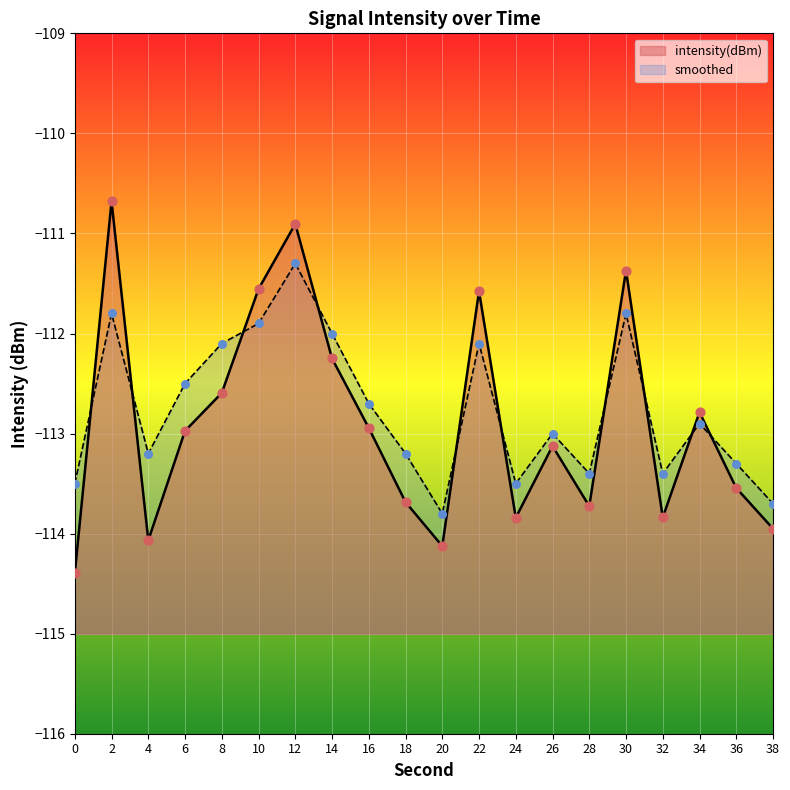

Which series has the largest Y range (max minus min)?

intensity(dBm)